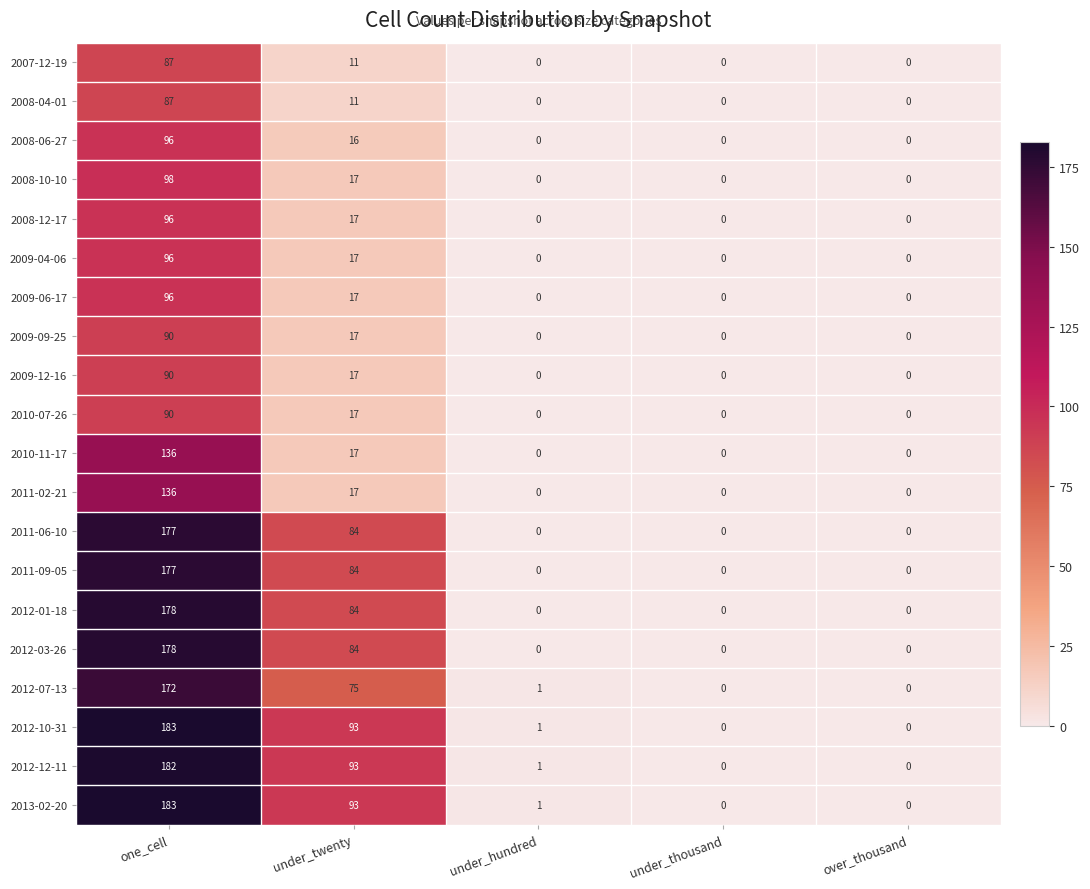

How many data points does each series have?

5